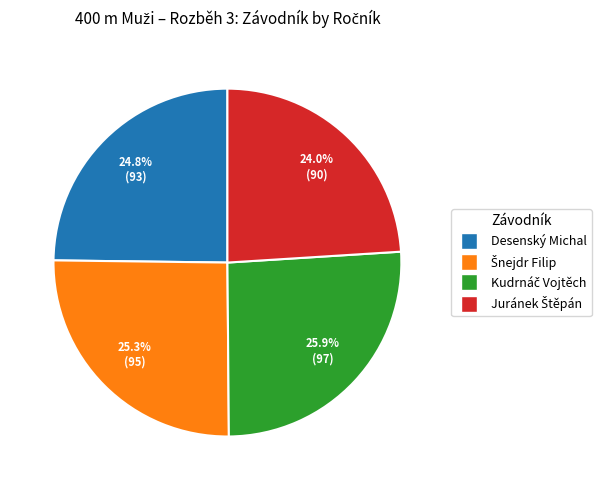

True or false: Desenský Michal accounts for 12% of the total.

False